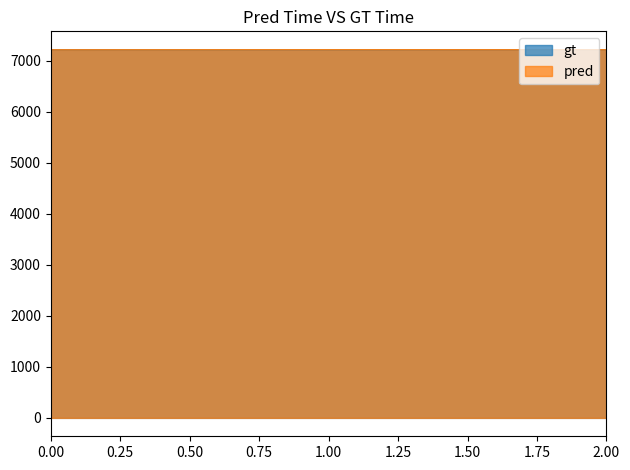

How many series are shown in this chart?

2